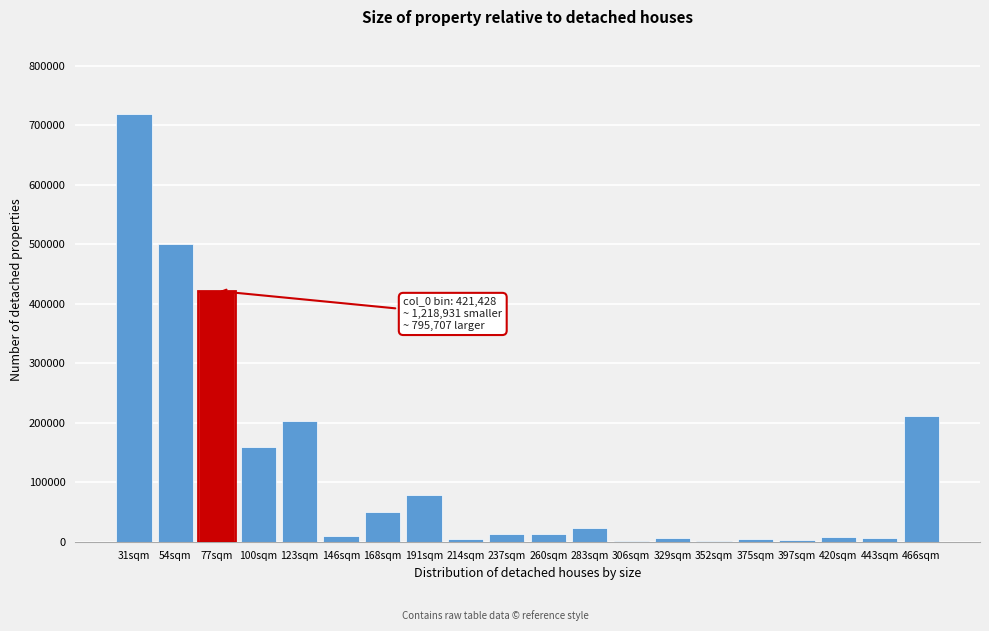

Where is the data nearest to the value 360168?

77sqm